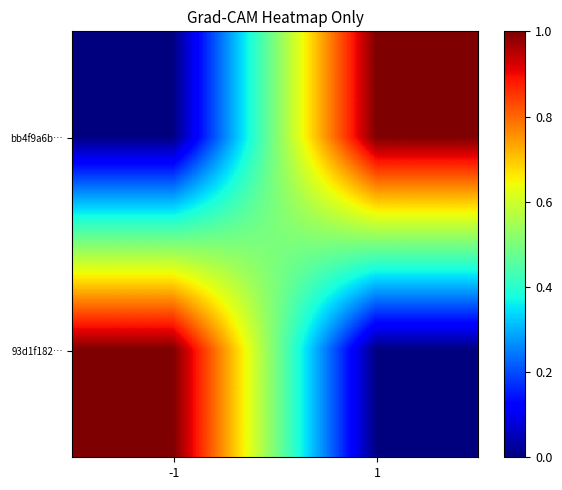

Reading right to left, extract all data points from this chart.

bb4f9a6b…: 1=1	-1=0
93d1f182…: 1=0	-1=1